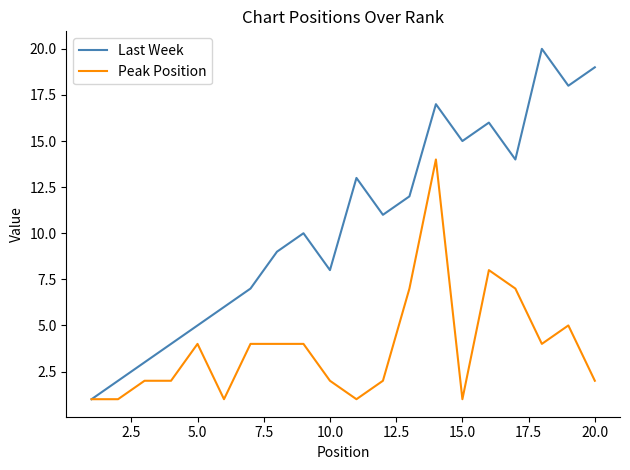

Which series has the largest total across all categories?

Last Week